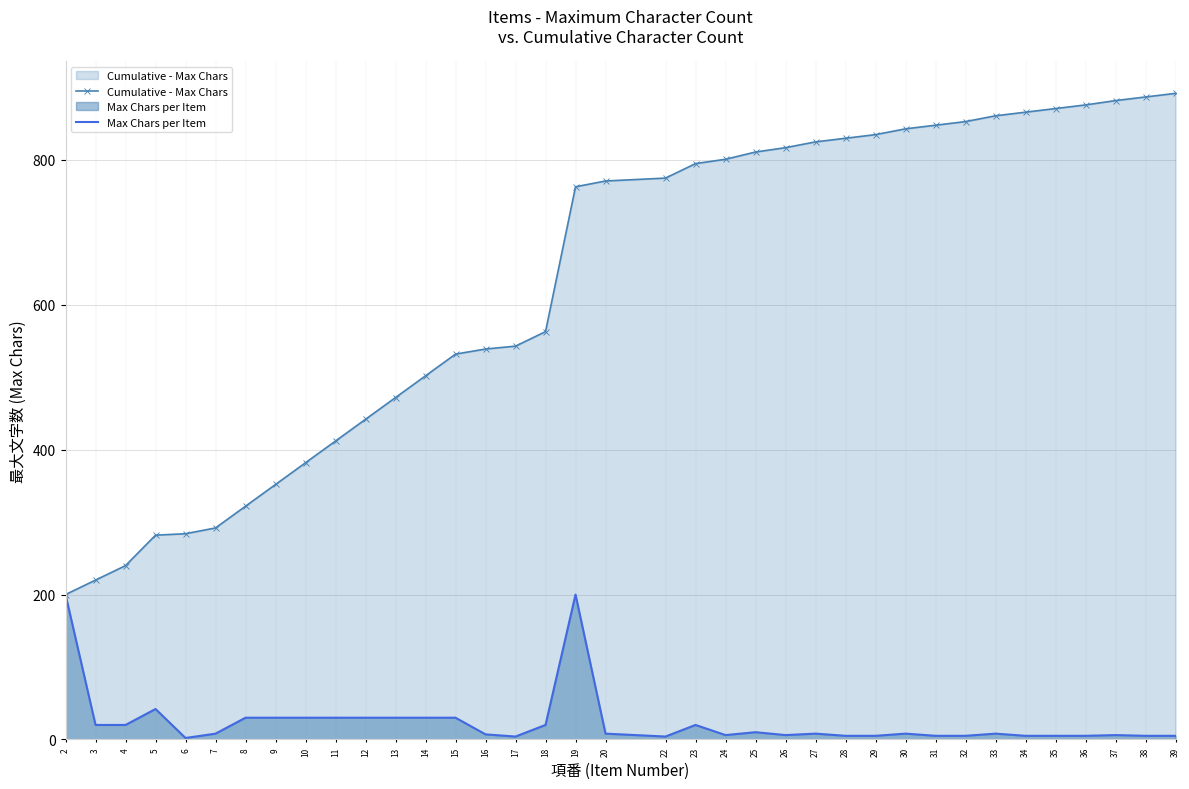

Which category has the lowest value in the Max Chars per Item series?

6